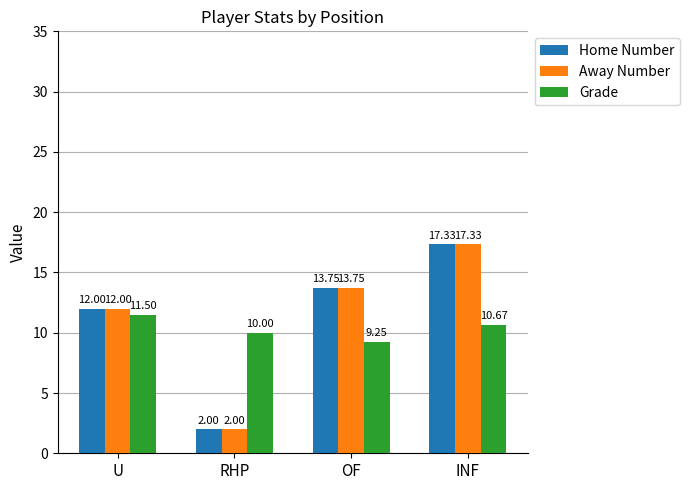

What value does the Grade series have at U?

11.5